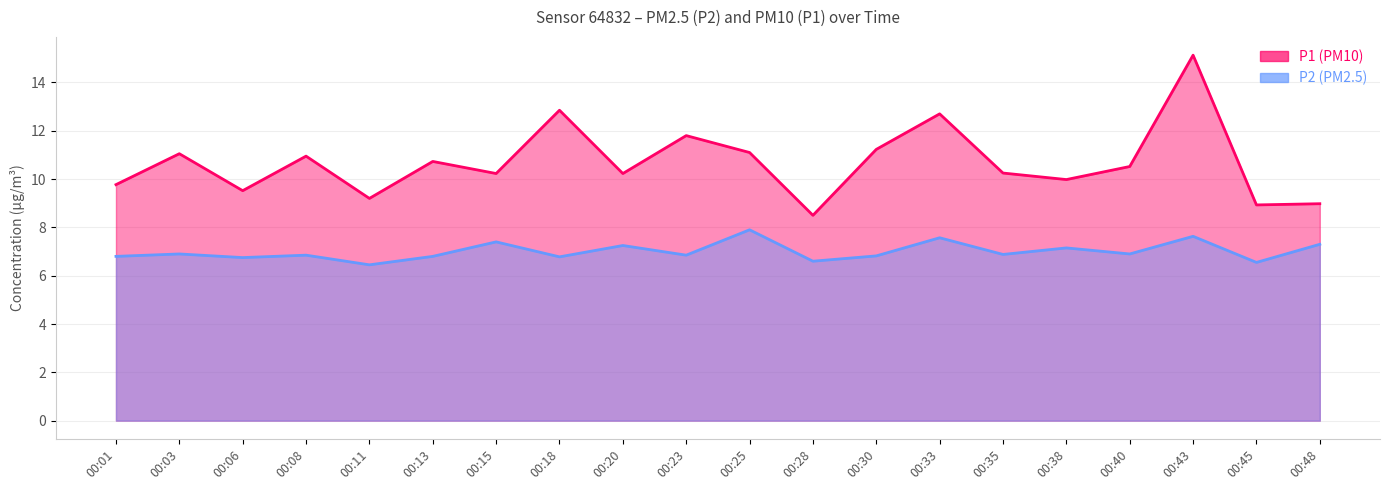

Reading left to right, transcribe all the data shown in this chart.

P1: 00:01=9.8	00:03=11.1	00:06=9.5	00:08=10.9	00:11=9.2	00:13=10.7	00:15=10.2	00:18=12.8	00:20=10.2	00:23=11.8	00:25=11.1	00:28=8.5	00:30=11.2	00:33=12.7	00:35=10.2	00:38=10.0	00:40=10.5	00:43=15.1	00:45=8.9	00:48=9.0
P2: 00:01=6.8	00:03=6.9	00:06=6.8	00:08=6.8	00:11=6.5	00:13=6.8	00:15=7.4	00:18=6.8	00:20=7.2	00:23=6.8	00:25=7.9	00:28=6.6	00:30=6.8	00:33=7.6	00:35=6.9	00:38=7.2	00:40=6.9	00:43=7.6	00:45=6.5	00:48=7.3